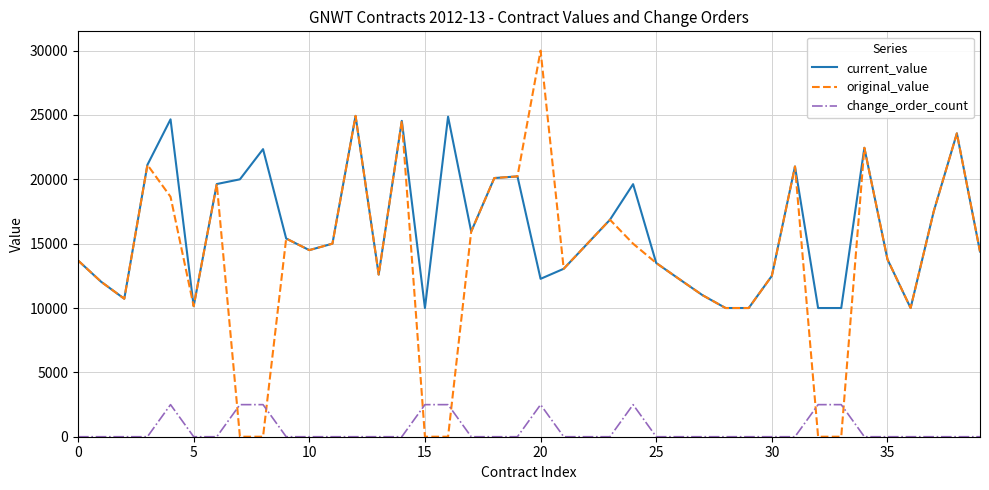

After their last crossing, which series has the higher values: original_value or change_order_count?

original_value